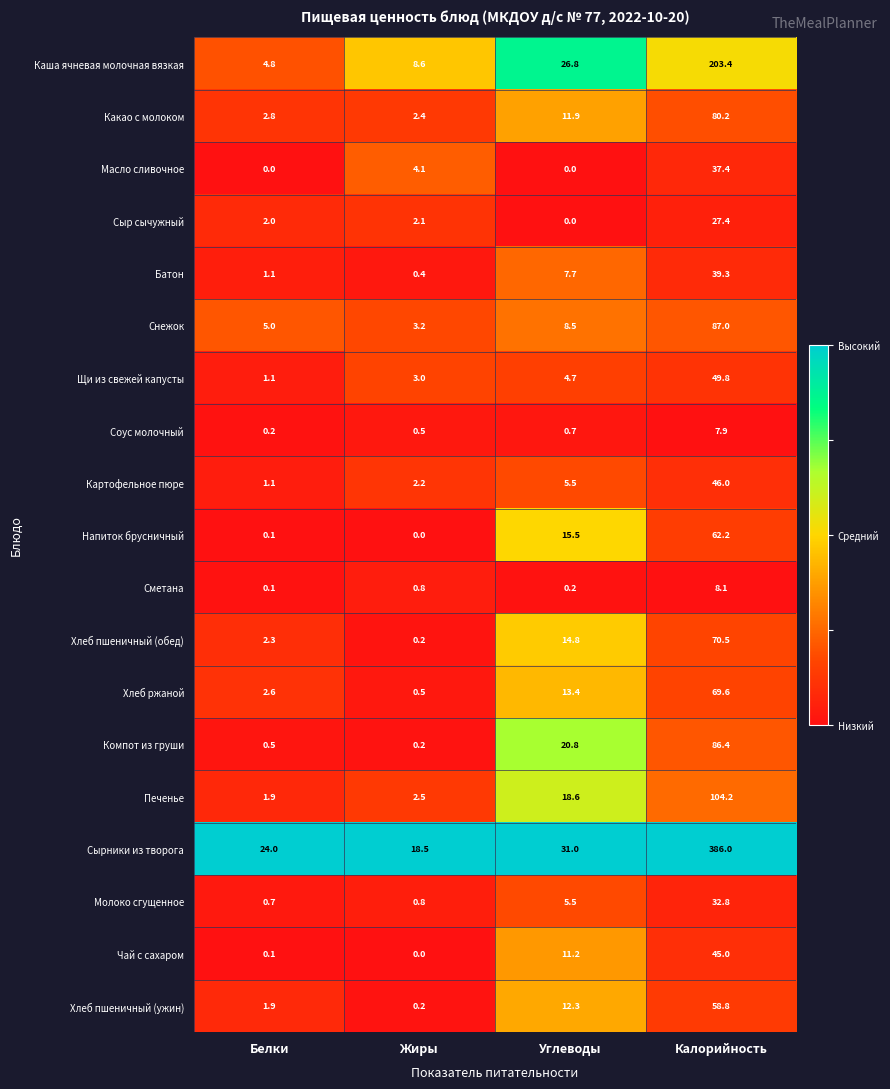

Count the number of data series in this chart.

19